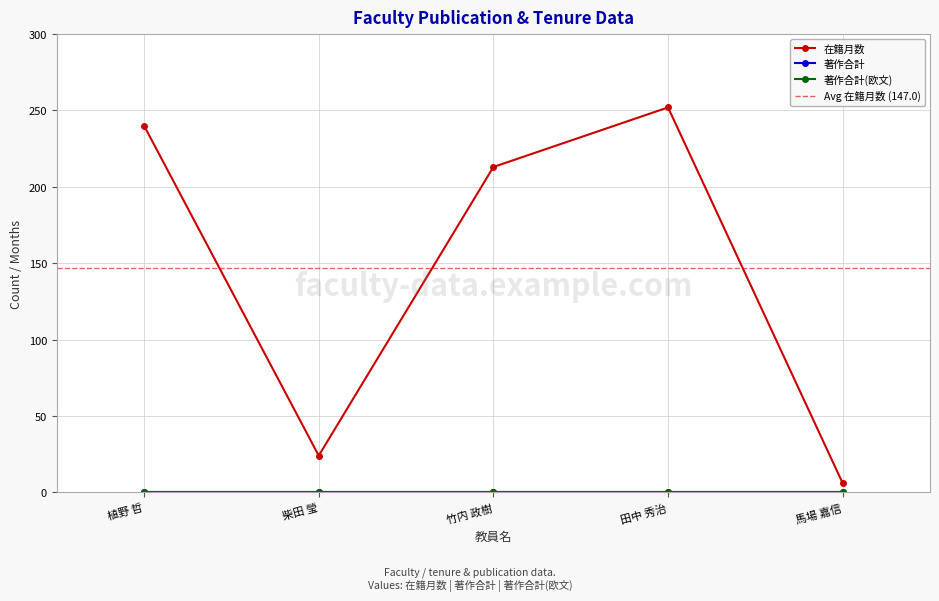

What is the sum of the 在籍月数 values at 柴田 瑩 and 田中 秀治?

276